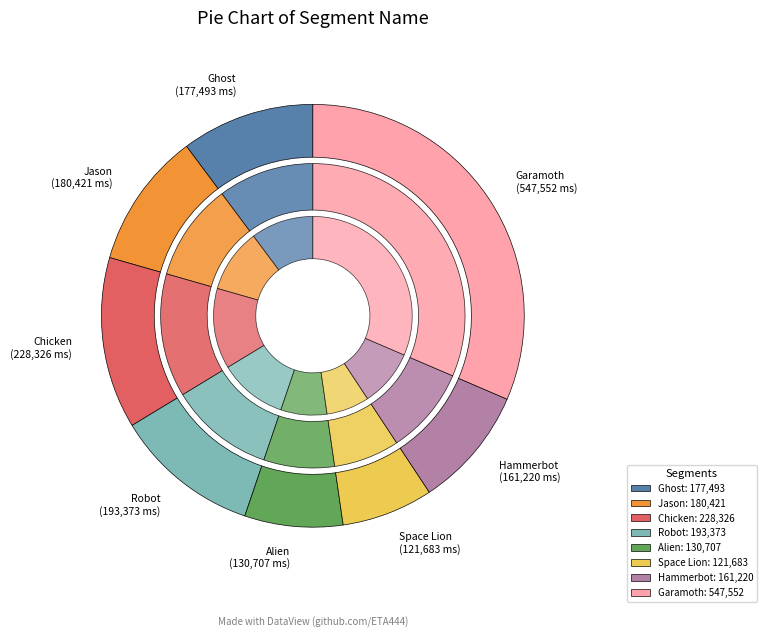

How many segments does this pie chart have?

8